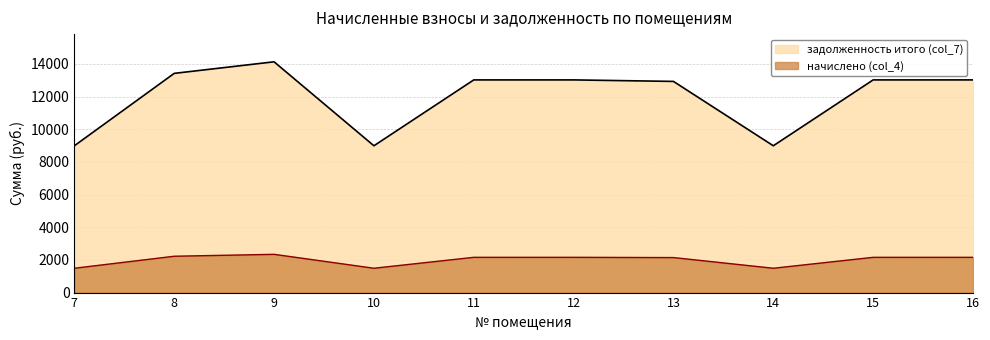

True or false: начислено (col_4) has a value of 1211.8 at 11.

False